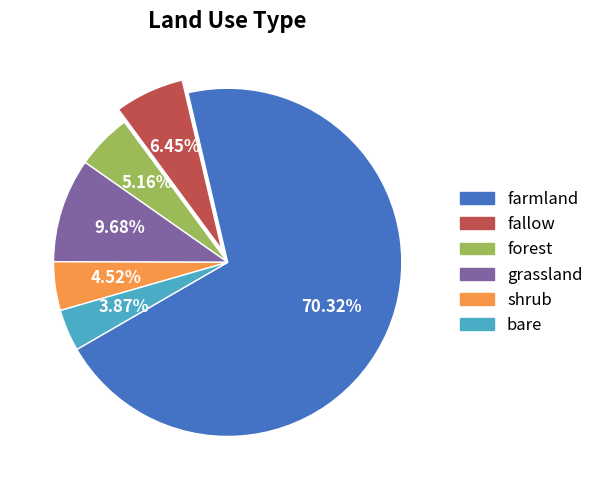

Count the number of slices in the pie.

6